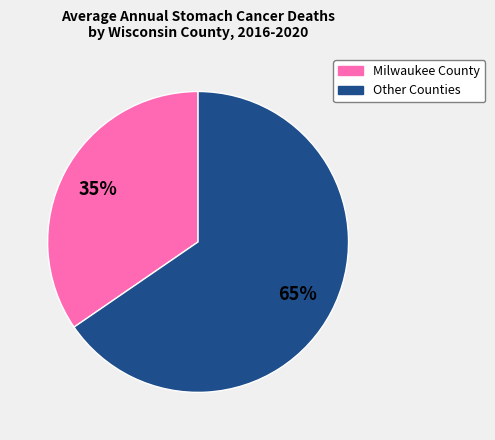

How many slices are in this pie chart?

2